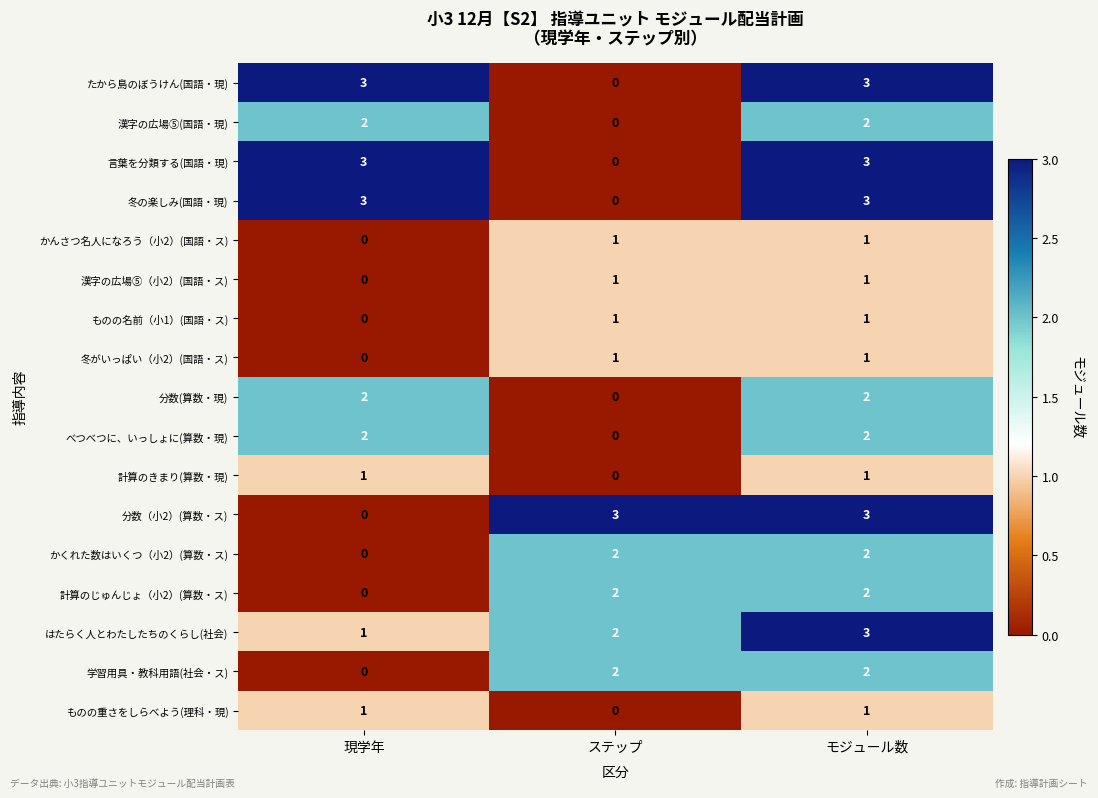

What is the greatest value displayed?

3